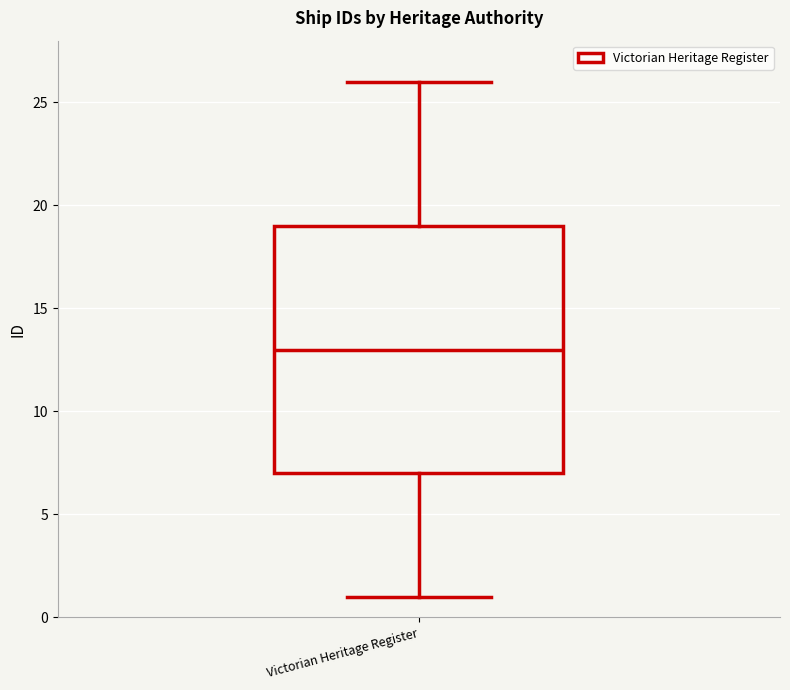

Read this box plot against the y-axis: the position of the median line, the range covered by the box, and the ends of both whiskers. The values are not printed on the chart, so give them approximately, as read against the axis.

median 13, box 7 to 19, whiskers 1 to 26